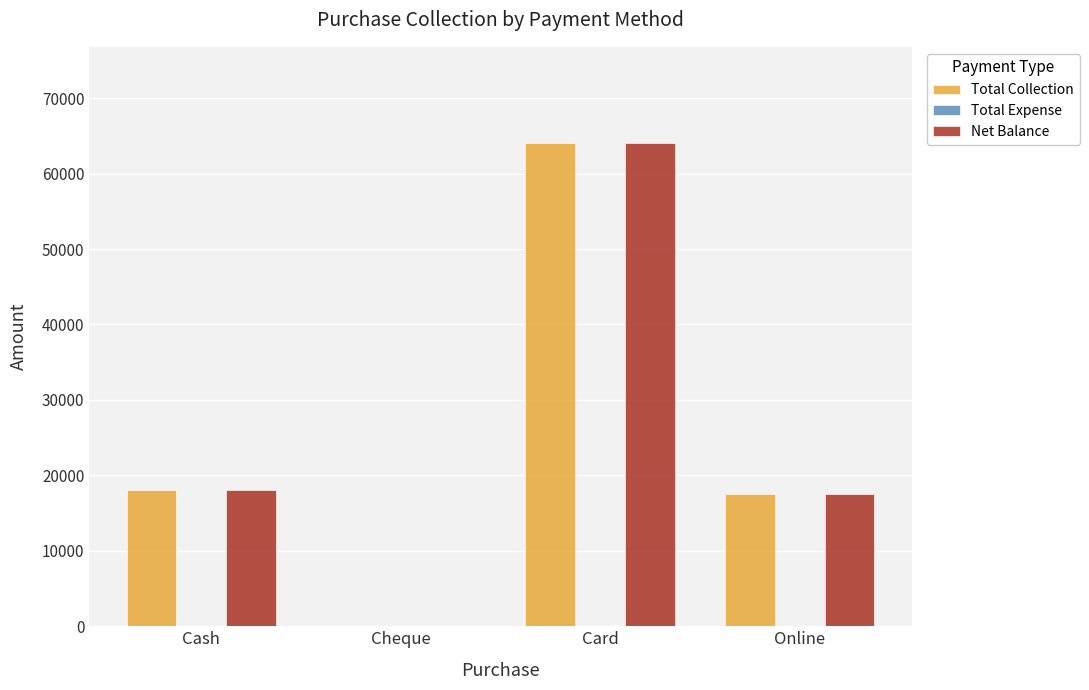

How many groups of bars are there?

4